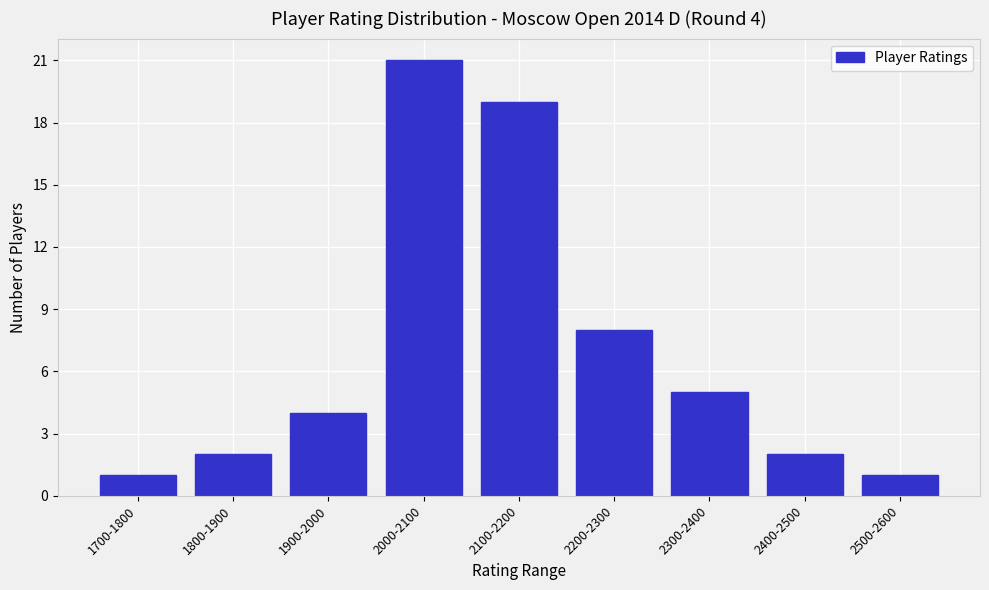

Reading right to left, what are all the values shown in this chart?

2500-2600=1	2400-2500=2	2300-2400=5	2200-2300=8	2100-2200=19	2000-2100=21	1900-2000=4	1800-1900=2	1700-1800=1